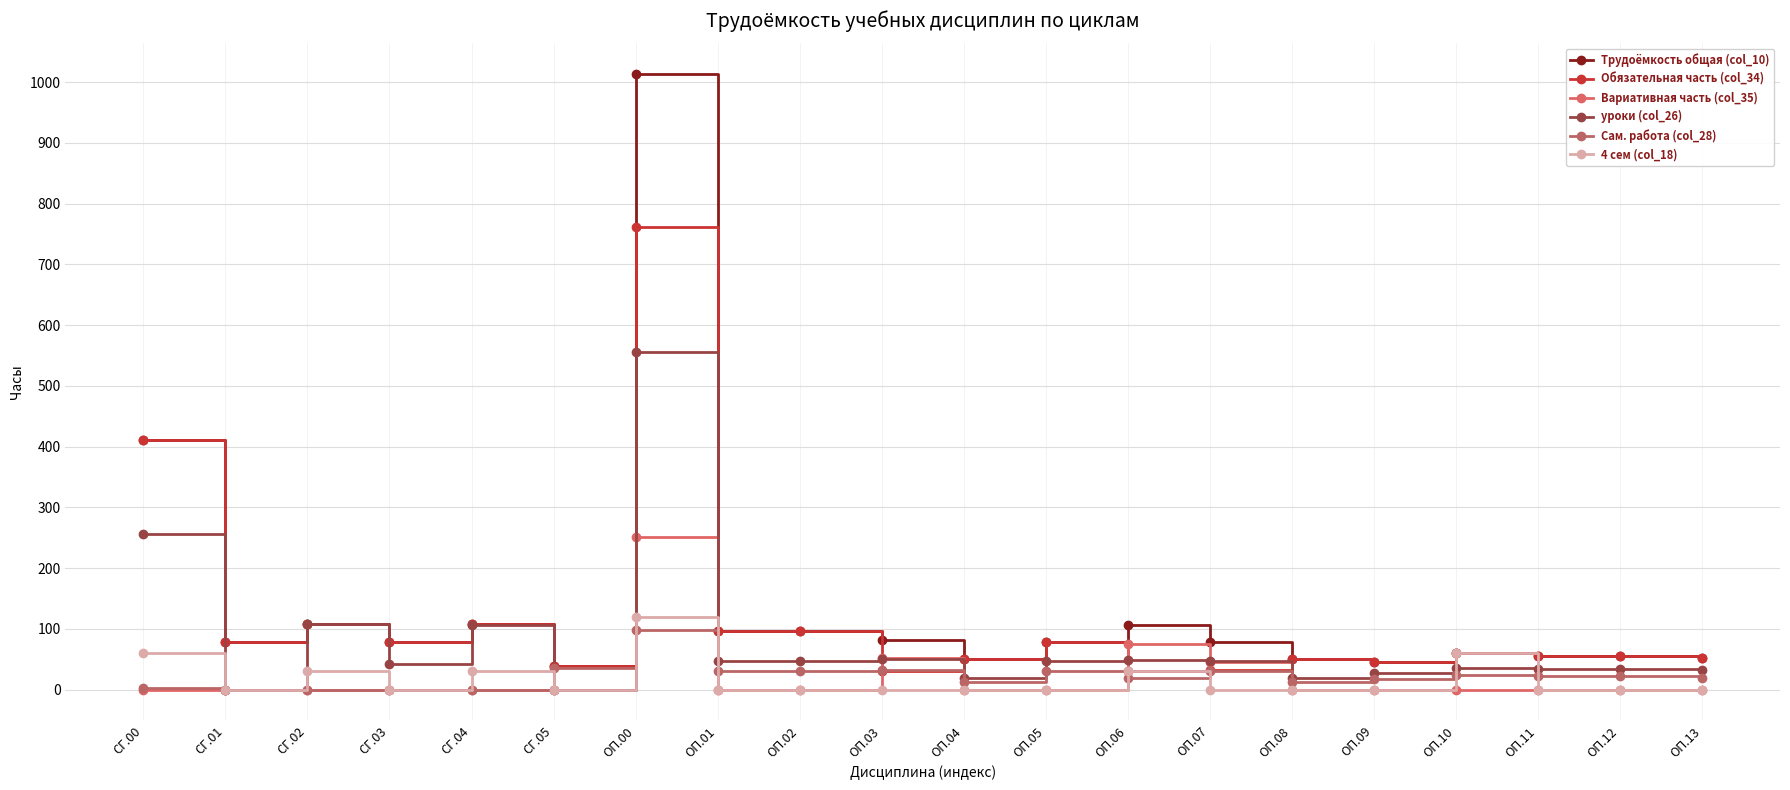

Reading right to left, list all the values displayed in this chart.

Трудоёмкость общая (col_10): ОП.13=52	ОП.12=56	ОП.11=56	ОП.10=60	ОП.09=46	ОП.08=50	ОП.07=78	ОП.06=106	ОП.05=78	ОП.04=50	ОП.03=82	ОП.02=96	ОП.01=96	ОП.00=1013	СГ.05=39	СГ.04=108	СГ.03=78	СГ.02=108	СГ.01=78	СГ.00=411
Обязательная часть (col_34): ОП.13=52	ОП.12=56	ОП.11=56	ОП.10=60	ОП.09=46	ОП.08=50	ОП.07=32	ОП.06=30	ОП.05=78	ОП.04=50	ОП.03=30	ОП.02=96	ОП.01=96	ОП.00=762	СГ.05=39	СГ.04=108	СГ.03=78	СГ.02=108	СГ.01=78	СГ.00=411
Вариативная часть (col_35): ОП.13=0	ОП.12=0	ОП.11=0	ОП.10=0	ОП.09=0	ОП.08=0	ОП.07=46	ОП.06=76	ОП.05=0	ОП.04=0	ОП.03=52	ОП.02=0	ОП.01=0	ОП.00=251	СГ.05=0	СГ.04=0	СГ.03=0	СГ.02=0	СГ.01=0	СГ.00=0
уроки (col_26): ОП.13=32	ОП.12=34	ОП.11=34	ОП.10=36	ОП.09=28	ОП.08=20	ОП.07=47	ОП.06=49	ОП.05=47	ОП.04=20	ОП.03=50	ОП.02=47	ОП.01=47	ОП.00=556	СГ.05=0	СГ.04=107	СГ.03=42	СГ.02=108	СГ.01=0	СГ.00=257
Сам. работа (col_28): ОП.13=20	ОП.12=22	ОП.11=22	ОП.10=24	ОП.09=18	ОП.08=12	ОП.07=31	ОП.06=19	ОП.05=31	ОП.04=12	ОП.03=32	ОП.02=31	ОП.01=31	ОП.00=98	СГ.05=36	СГ.04=0	СГ.03=0	СГ.02=0	СГ.01=0	СГ.00=3
4 сем (col_18): ОП.13=0	ОП.12=0	ОП.11=0	ОП.10=60	ОП.09=0	ОП.08=0	ОП.07=0	ОП.06=30	ОП.05=0	ОП.04=0	ОП.03=0	ОП.02=0	ОП.01=0	ОП.00=120	СГ.05=0	СГ.04=30	СГ.03=0	СГ.02=30	СГ.01=0	СГ.00=60